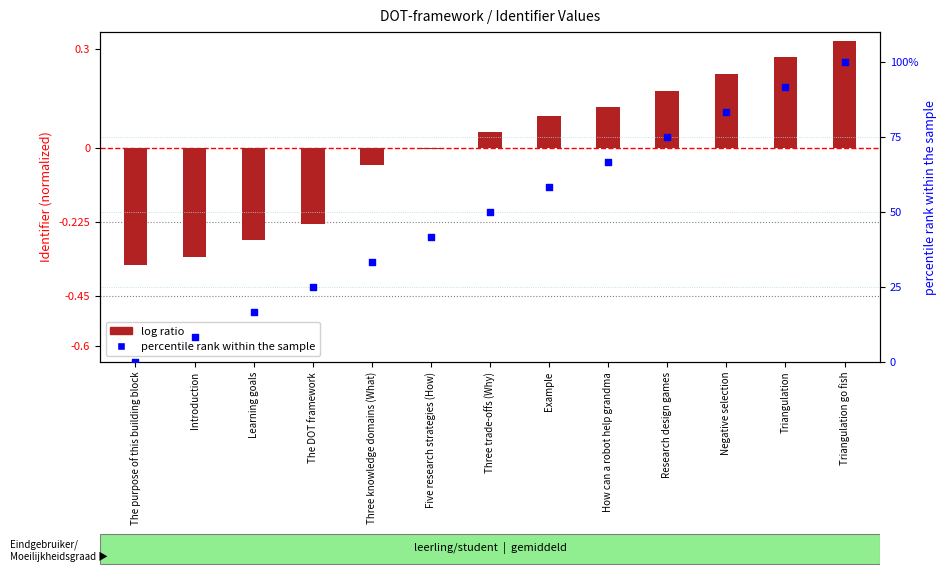

Is the value of percentile rank within the sample at Three trade-offs (Why) greater than the value of log ratio at Triangulation?

Yes